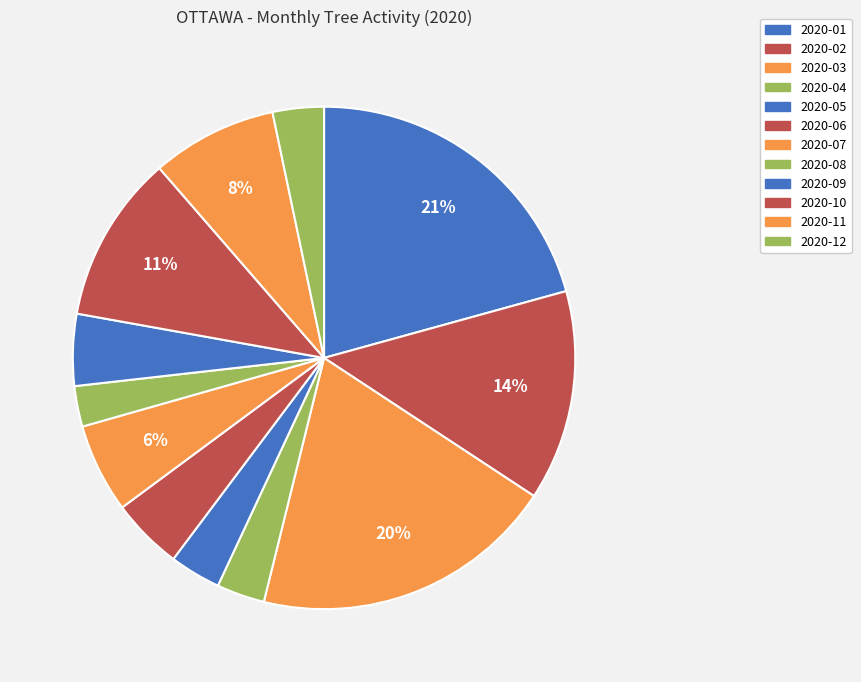

Do 2020-12 and 2020-04 together represent more than half of the pie?

No